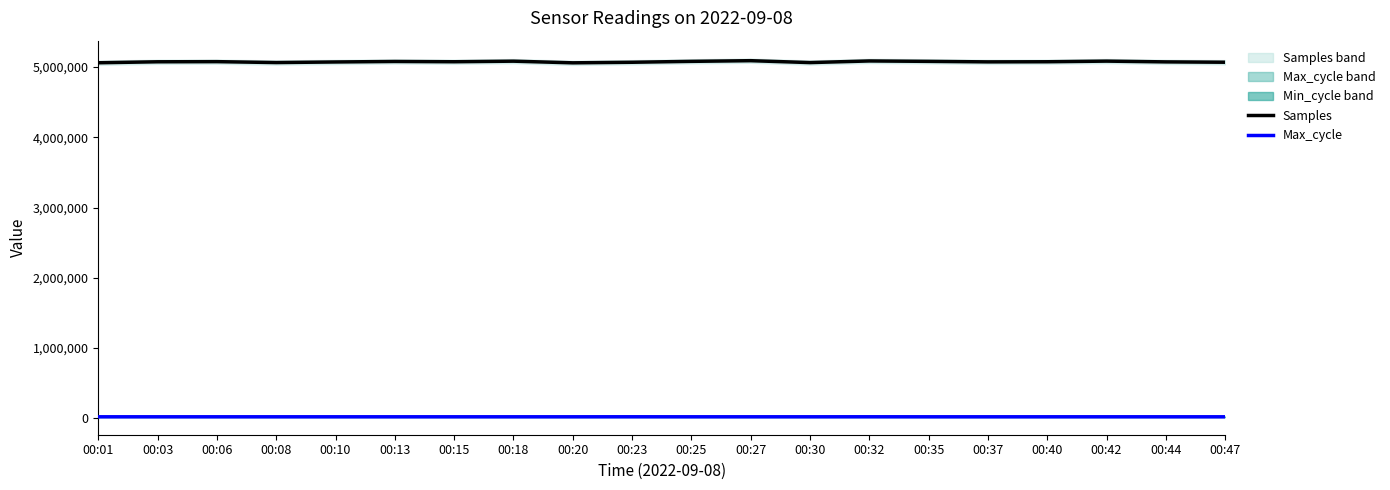

What is the difference between the Samples values at 00:30 and 00:37?

10070